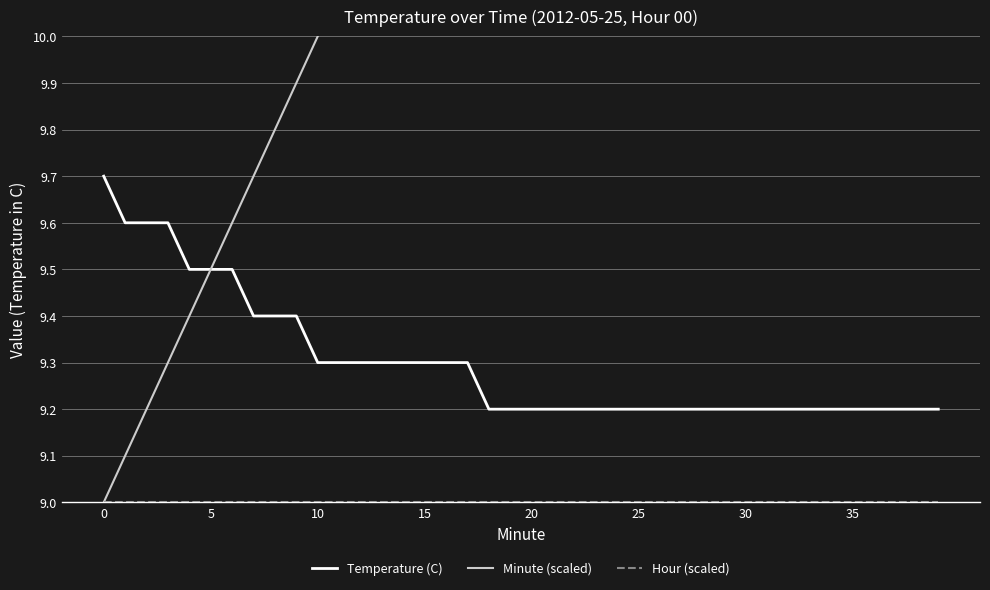

Is the value of Hour (scaled) at 13 greater than the value of Minute (scaled) at 10?

No